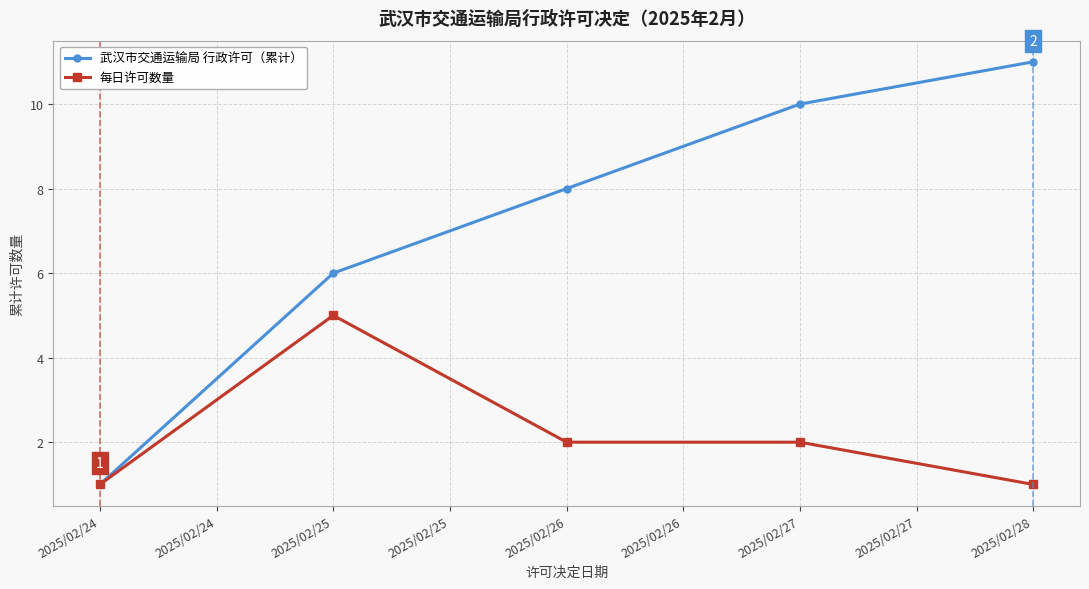

What value does the 每日许可数量 series have at 2025/02/24?

1